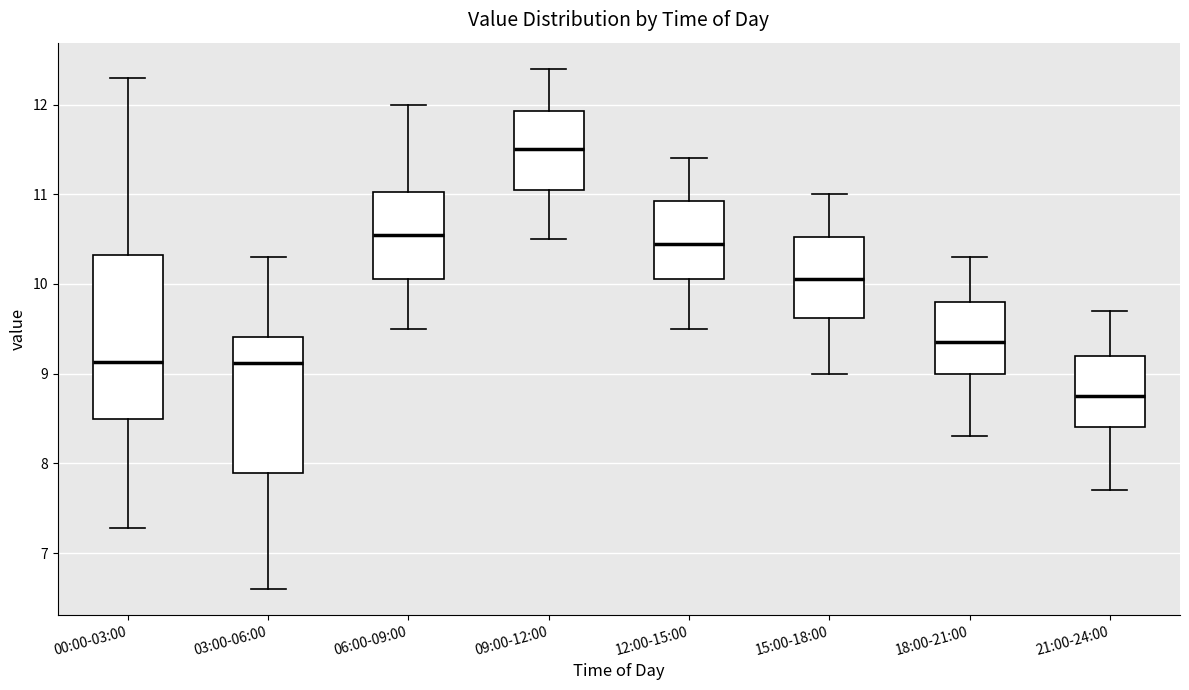

Where is the lower edge of the box for 00:00-03:00 on the y-axis? The values are not printed on the chart, so give them approximately, as read against the axis.

8.5